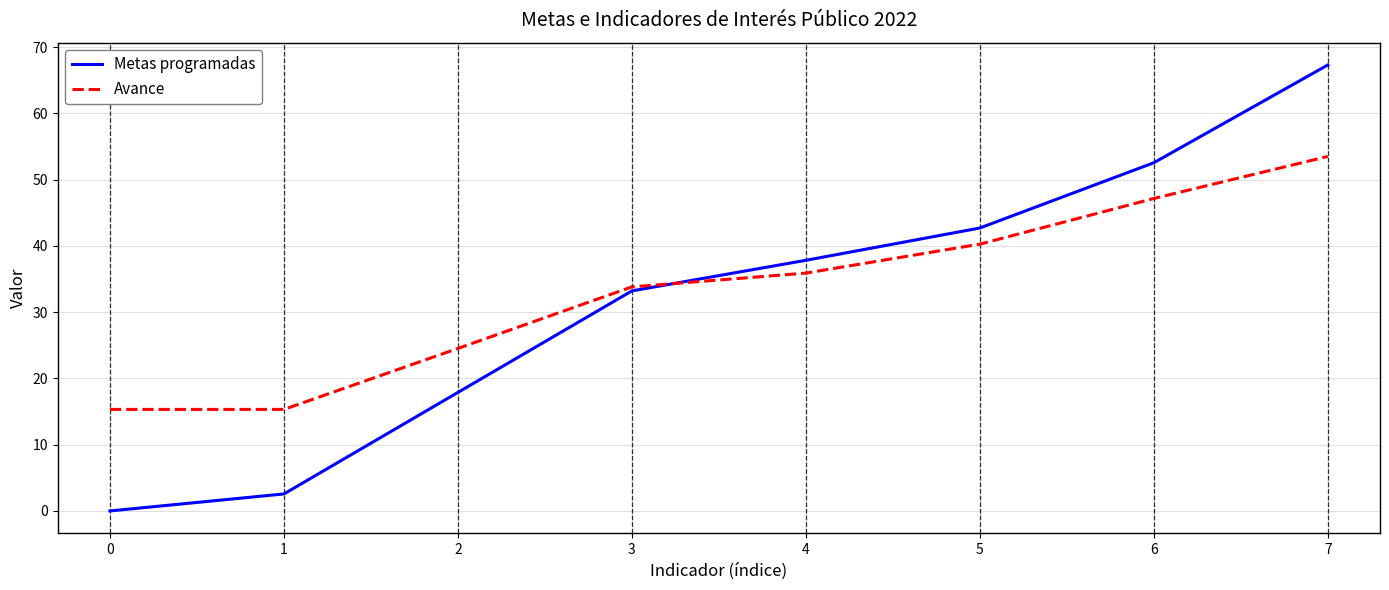

Reading left to right, extract all data points from this chart.

Metas programadas: 0=0.0	1=2.6	2=17.9	3=33.2	4=37.8	5=42.7	6=52.5	7=67.3
Avance: 0=15.3	1=15.3	2=24.5	3=33.8	4=35.9	5=40.3	6=47.1	7=53.5